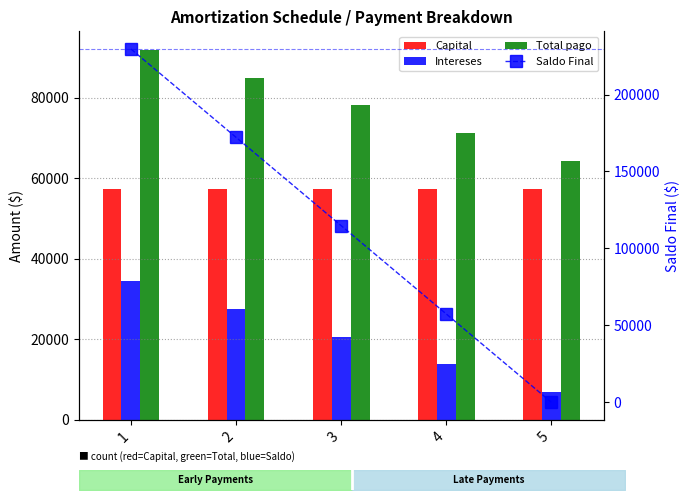

Where does the Total pago series first go above 78064?

1